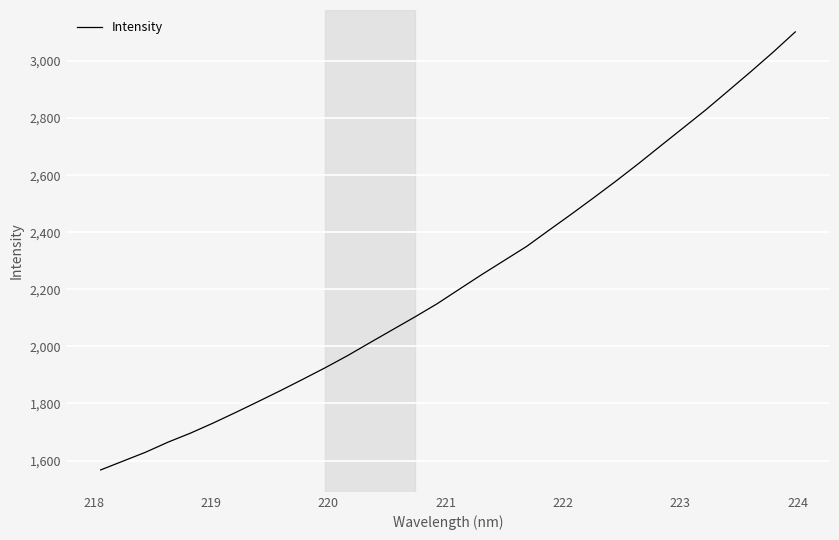

What is the difference between the maximum and minimum values?

1535.0